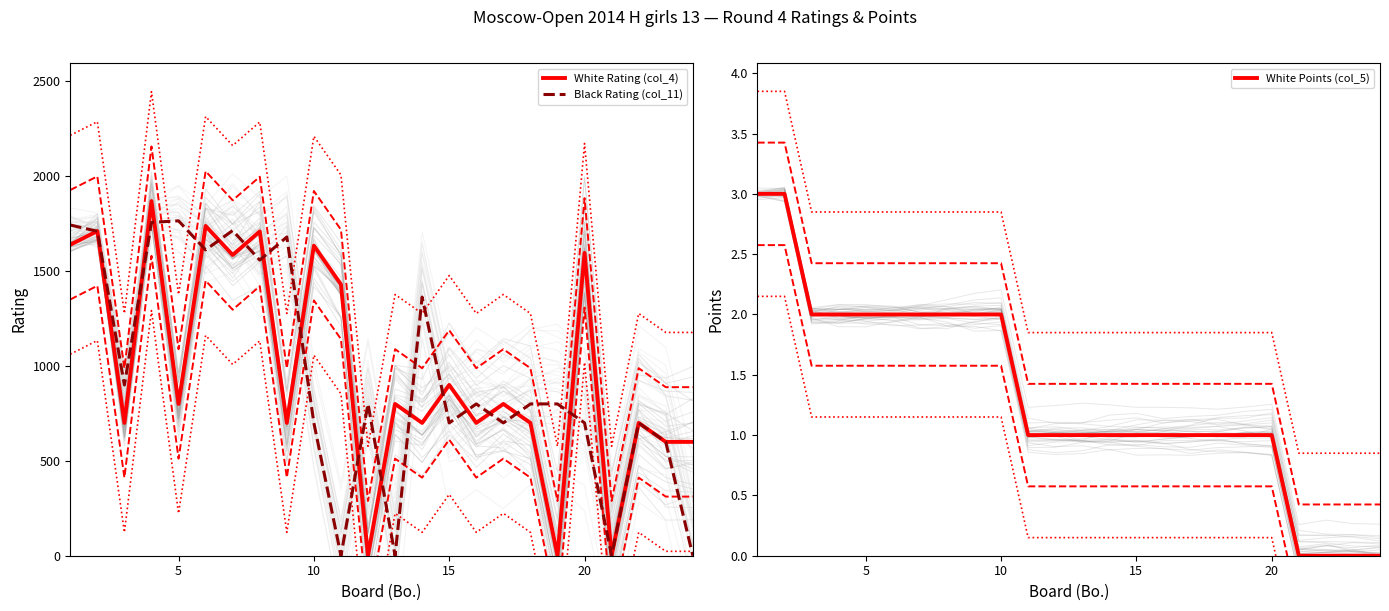

Reading left to right, list all the values displayed in this chart.

White Rating (col_4): 1639	1711	700	1869	800	1738	1585	1709	700	1634	1430	0	800	700	900	700	800	700	0	1596	0	700	600	600
Black Rating (col_11): 1743	1710	900	1757	1765	1612	1714	1558	1680	700	0	800	0	1363	700	800	700	800	800	700	0	700	600	0
White Points (col_5): 3	3	2	2	2	2	2	2	2	2	1	1	1	1	1	1	1	1	1	1	0	0	0	0